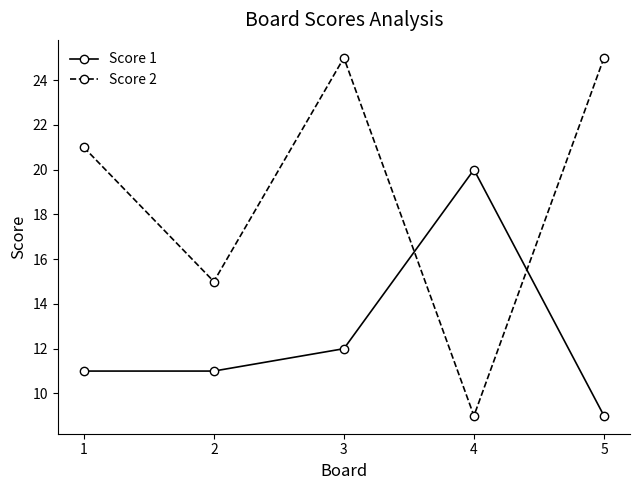

Where do Score 1 and Score 2 first cross each other?

3 and 4